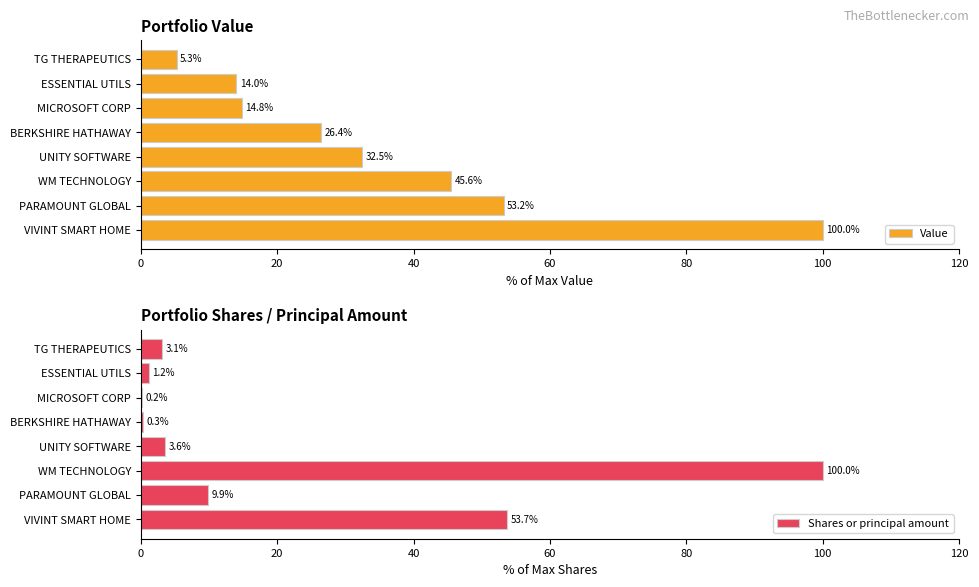

Read the Value value at UNITY SOFTWARE.

32.5